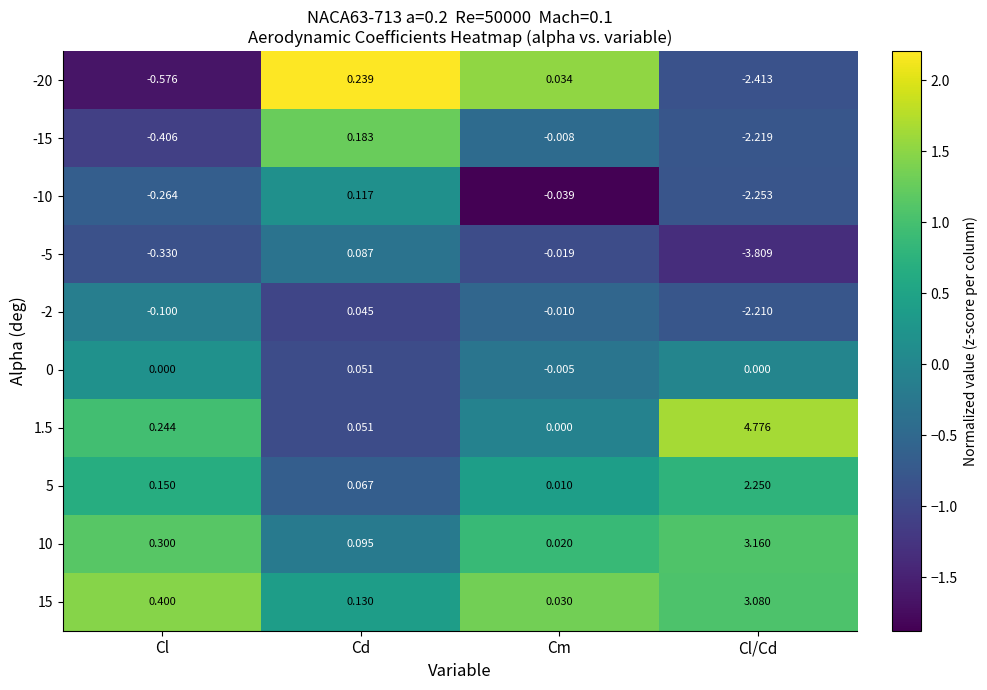

At how many categories does at least one series exceed 1?

1